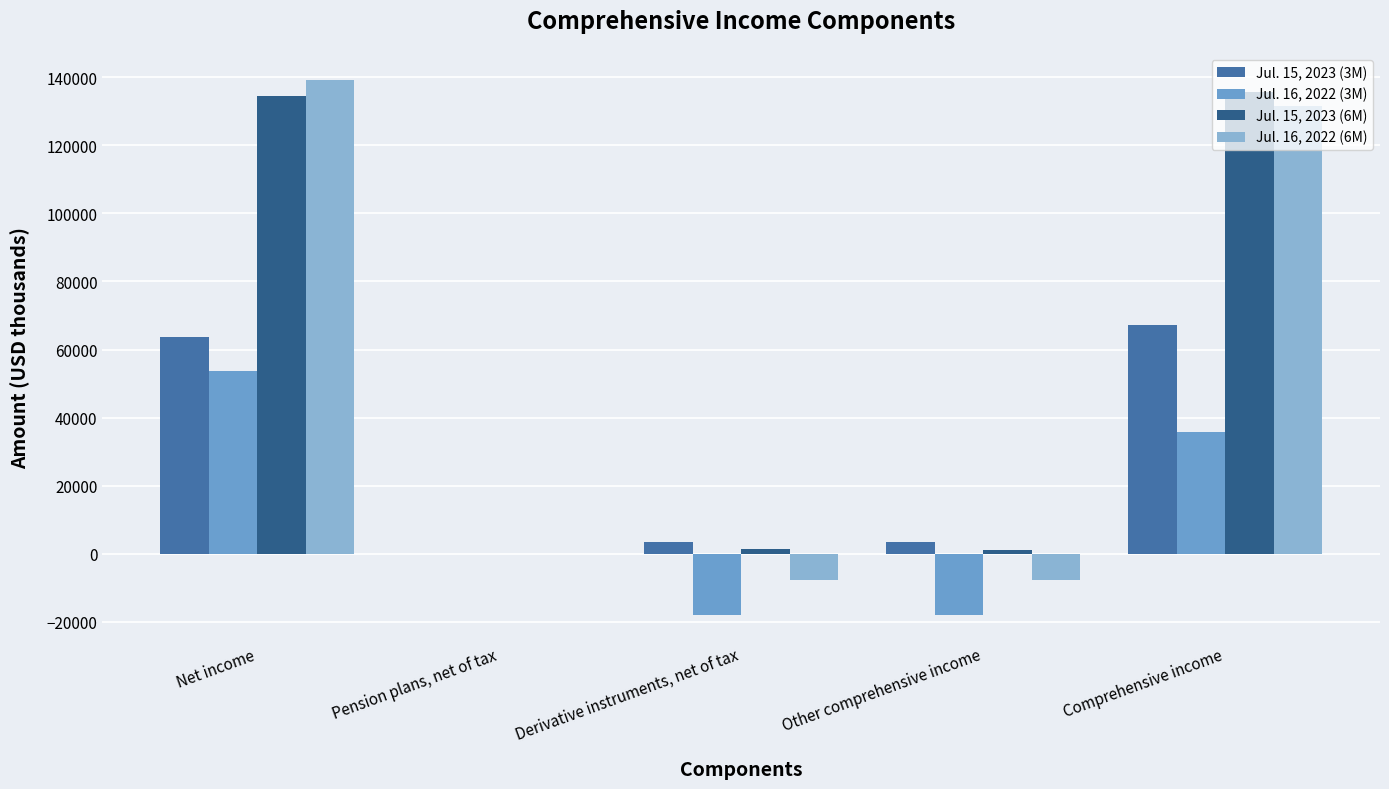

True or false: Jul. 15, 2023 (6M) has a value of -101 at Pension plans, net of tax.

True